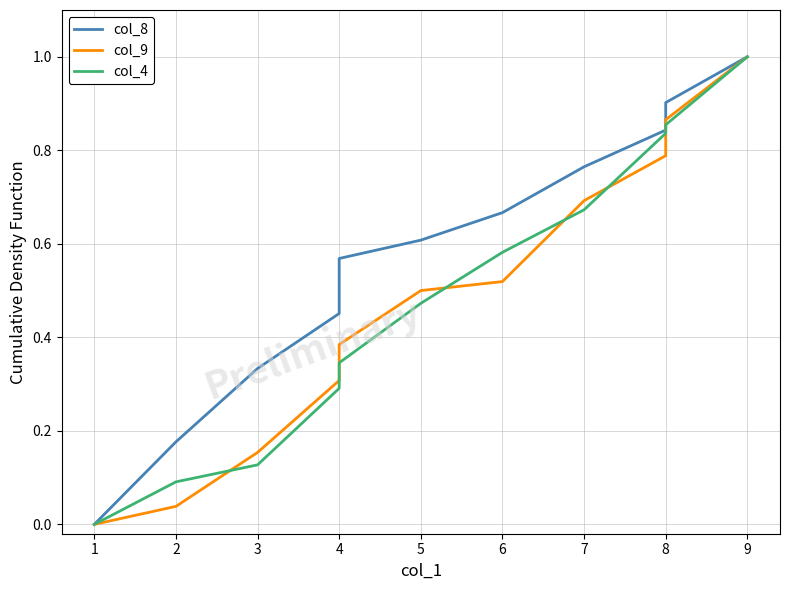

Reading left to right, list all the values displayed in this chart.

col_8: 0.0	0.2	0.3	0.5	0.6	0.6	0.7	0.8	0.8	0.9	1.0
col_9: 0.0	0.0	0.2	0.3	0.4	0.5	0.5	0.7	0.8	0.9	1.0
col_4: 0.0	0.1	0.1	0.3	0.3	0.5	0.6	0.7	0.8	0.9	1.0